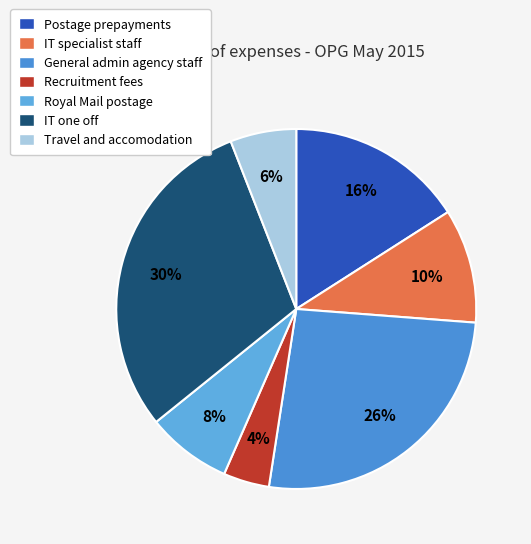

The Travel and accomodation slice represents 12% of the pie. True or false?

False